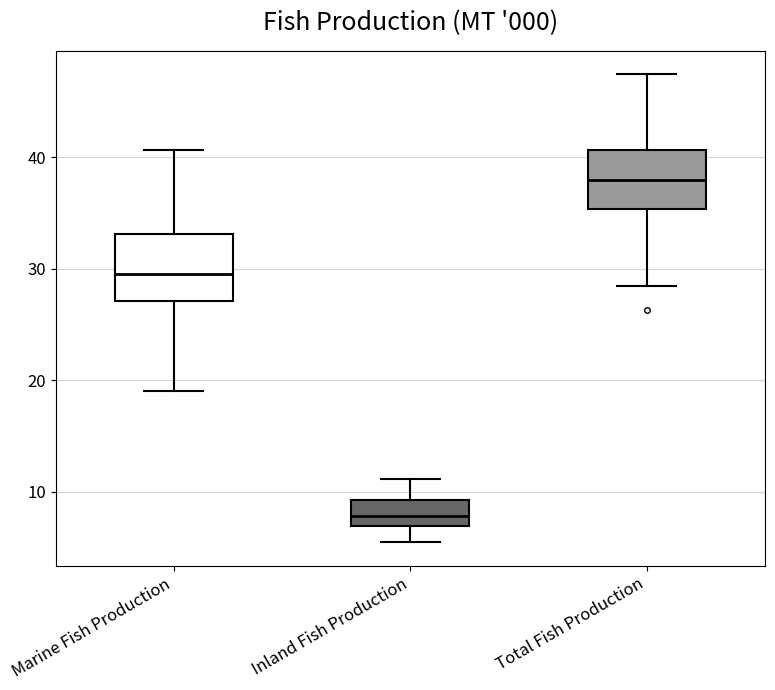

Which box has the lowest median line?

Inland Fish Production